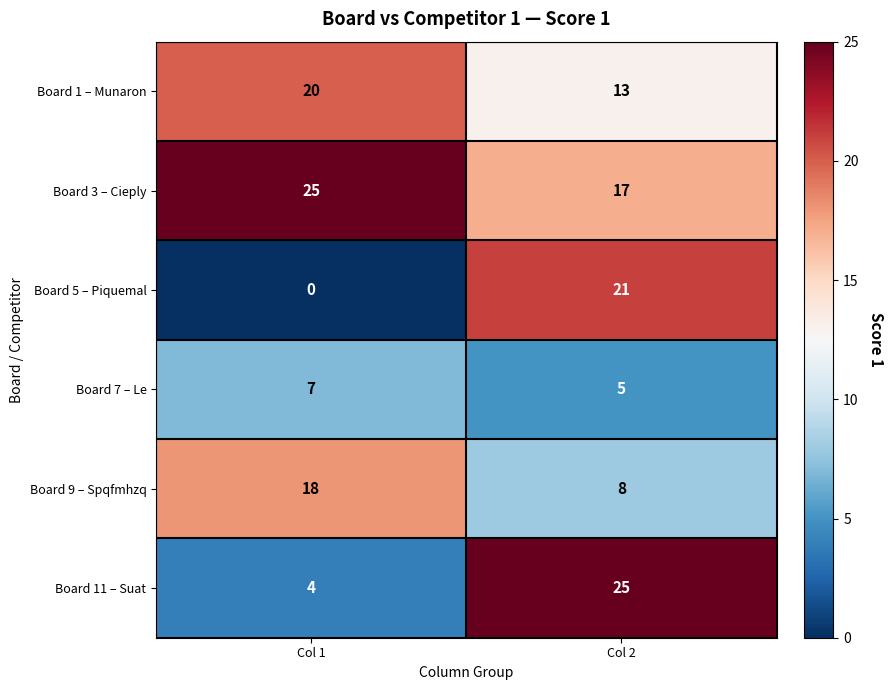

What is the difference between the maximum and minimum values in the Board 5 – Piquemal series?

21